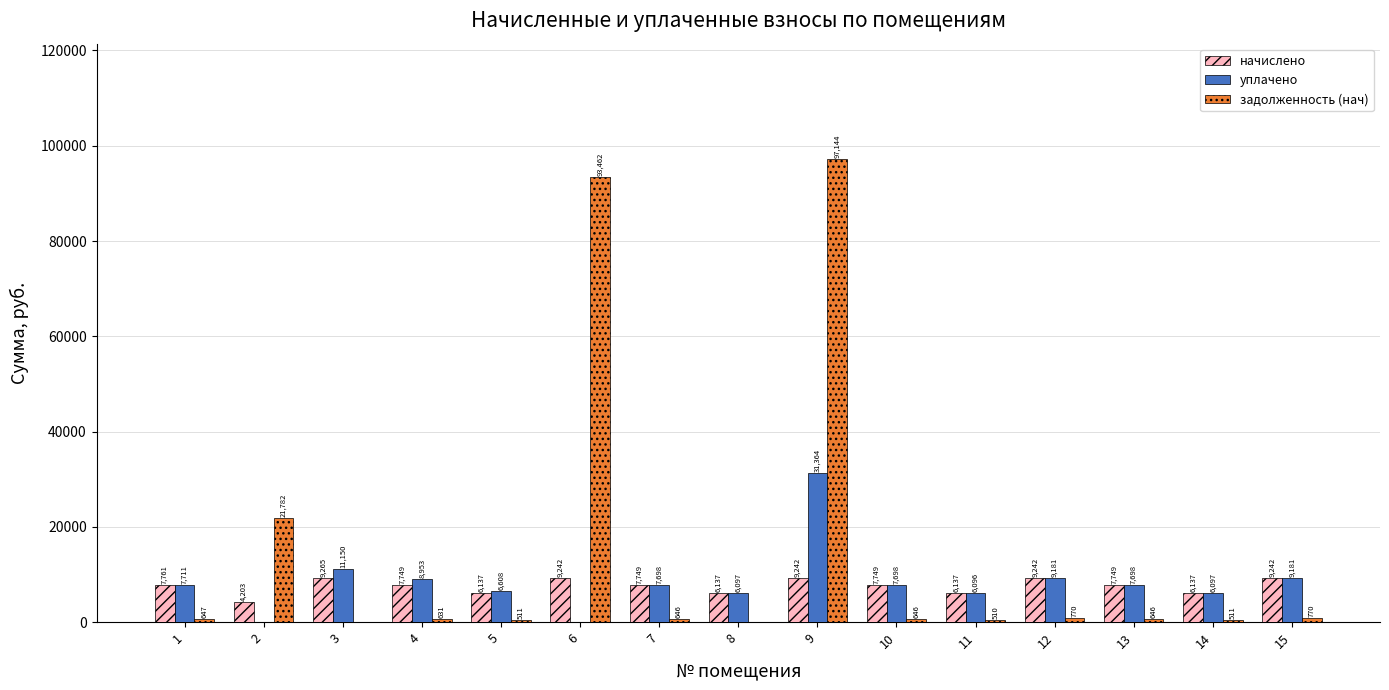

Which series changed the most between 4 and 9?

задолженность (нач)